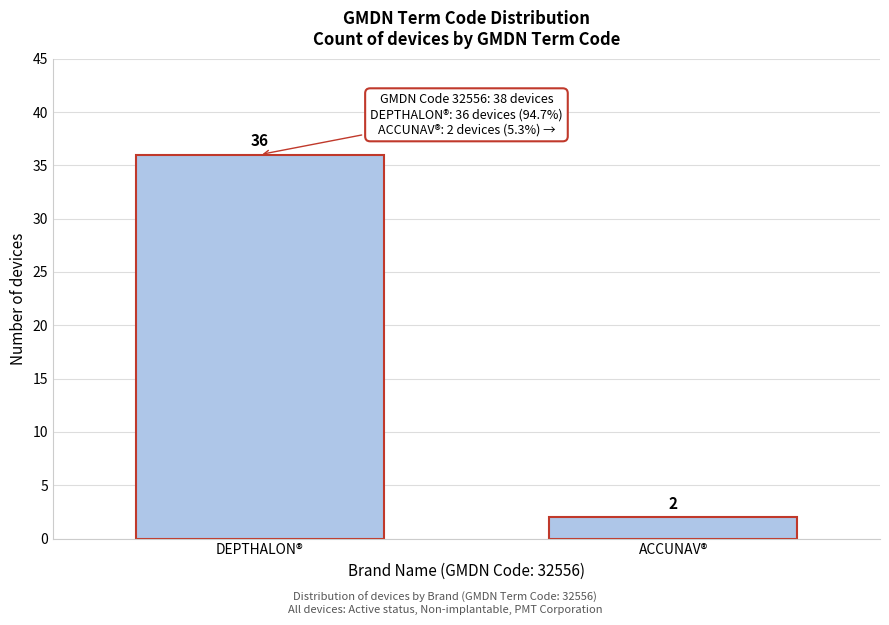

Reading left to right, extract all data points from this chart.

36	2